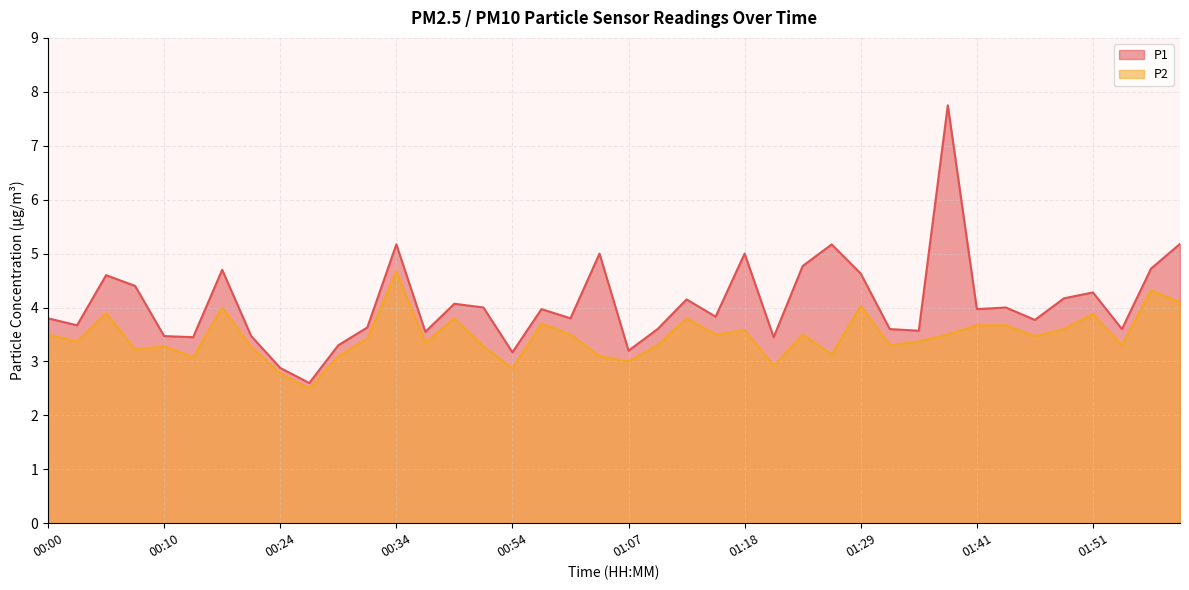

What is the value of the P1 point at the 15th from the left?

4.1